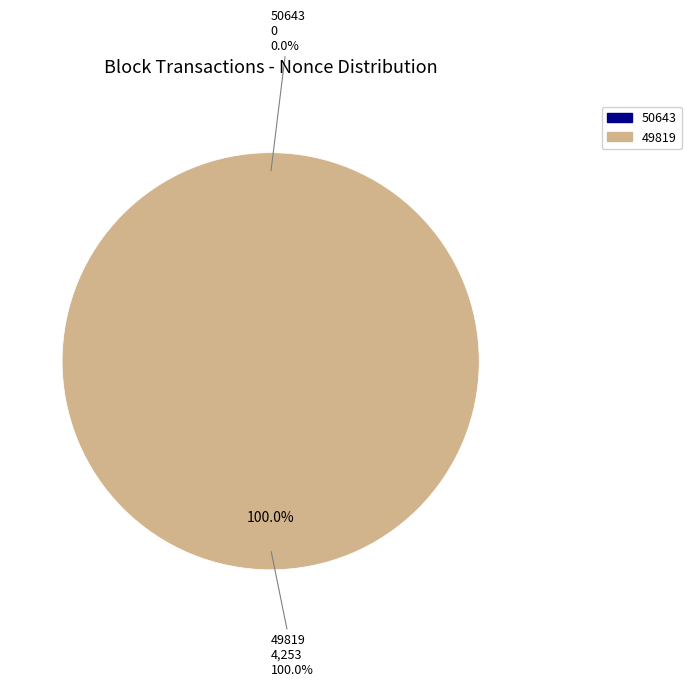

Do 50643 and 49819 together represent more than half of the pie?

Yes